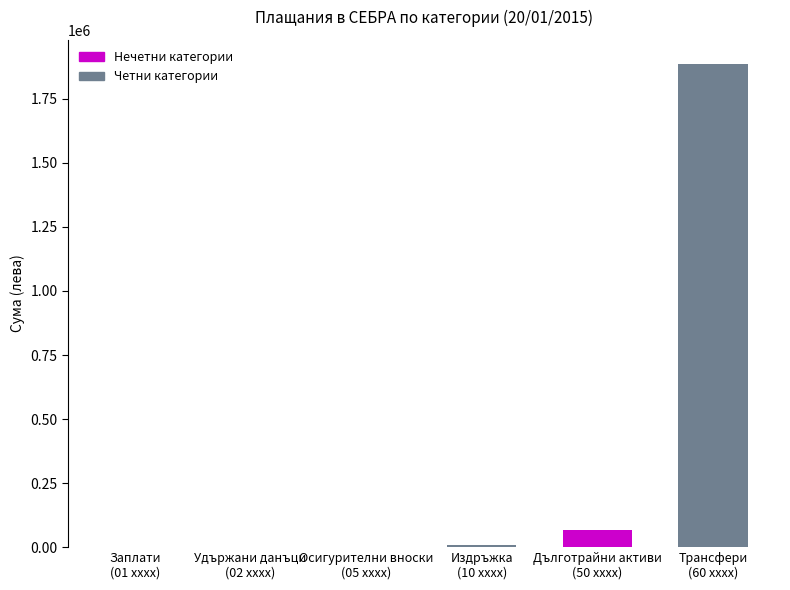

What is the greatest value displayed?

1885935.1